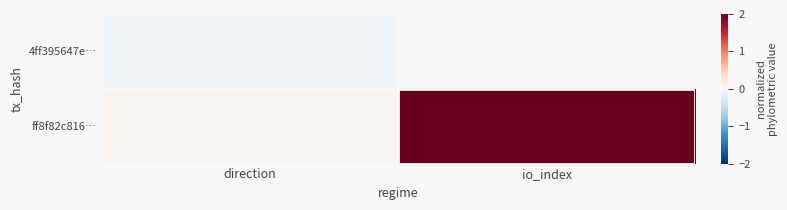

Rank the series by their maximum value, from highest to lowest.

ff8f82c816…, 4ff395647e…